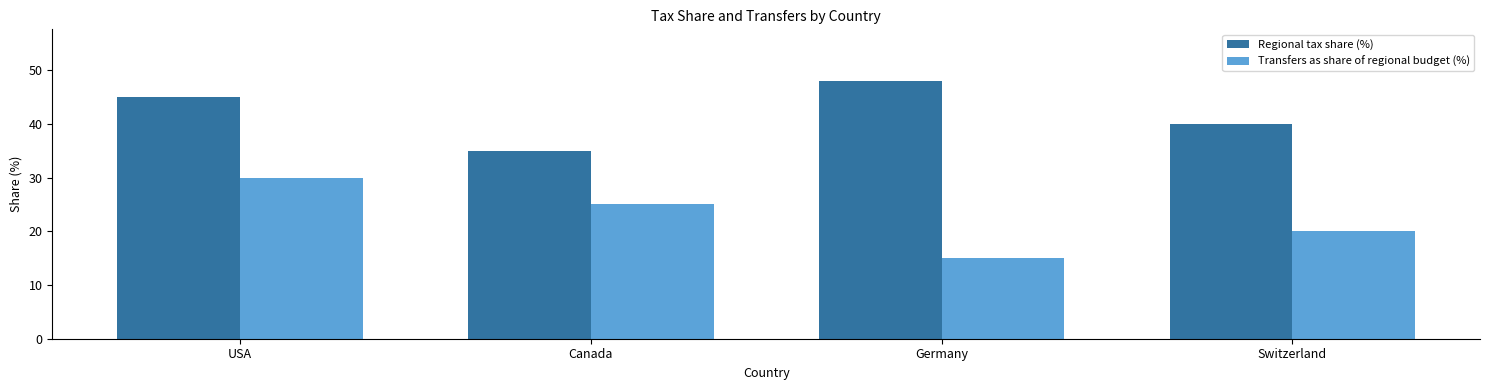

How many bars are there in total?

8